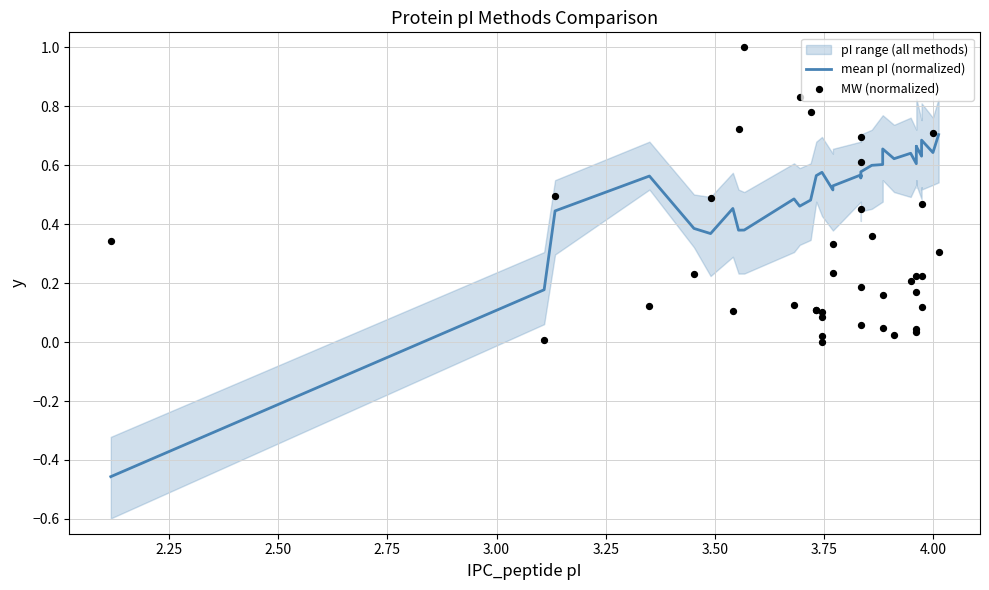

Which series contains the lowest Y value?

mean pI (normalized)